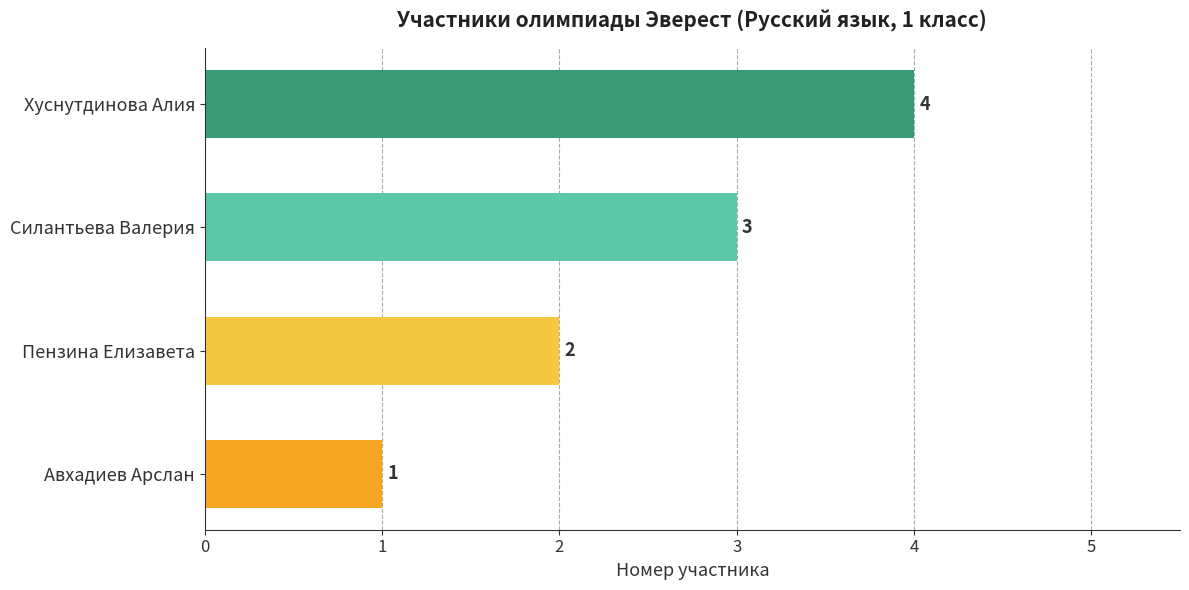

What is the ratio of the value at Хуснутдинова Алия to the value at Силантьева Валерия?

1.3